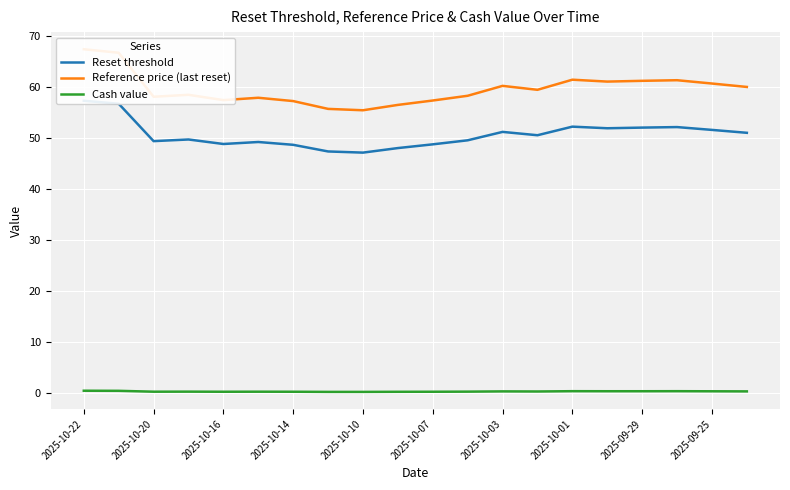

How many values in the Reference price (last reset) series are below 59?

10